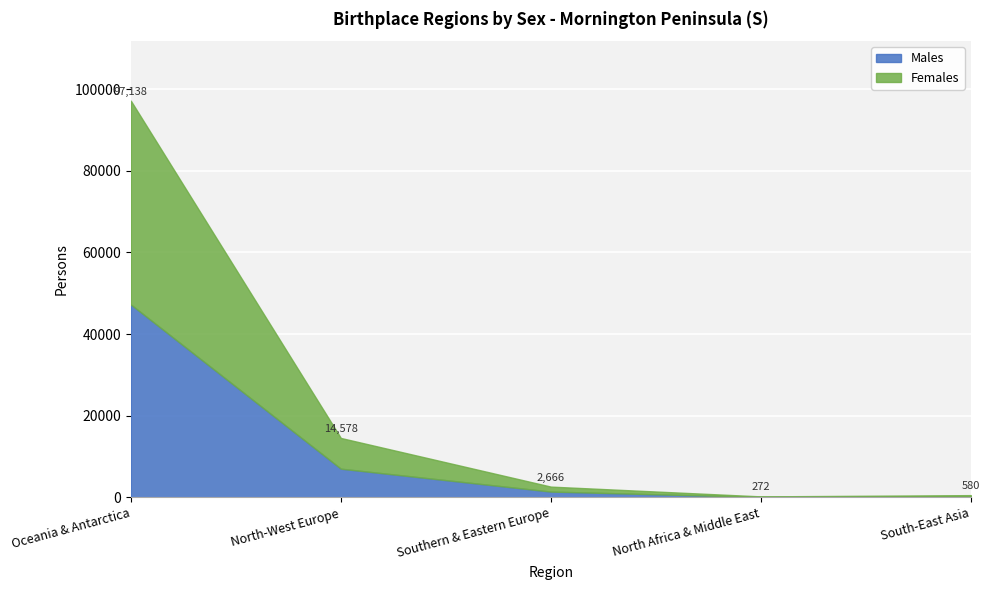

At which category does Females reach its first local valley?

North Africa & Middle East